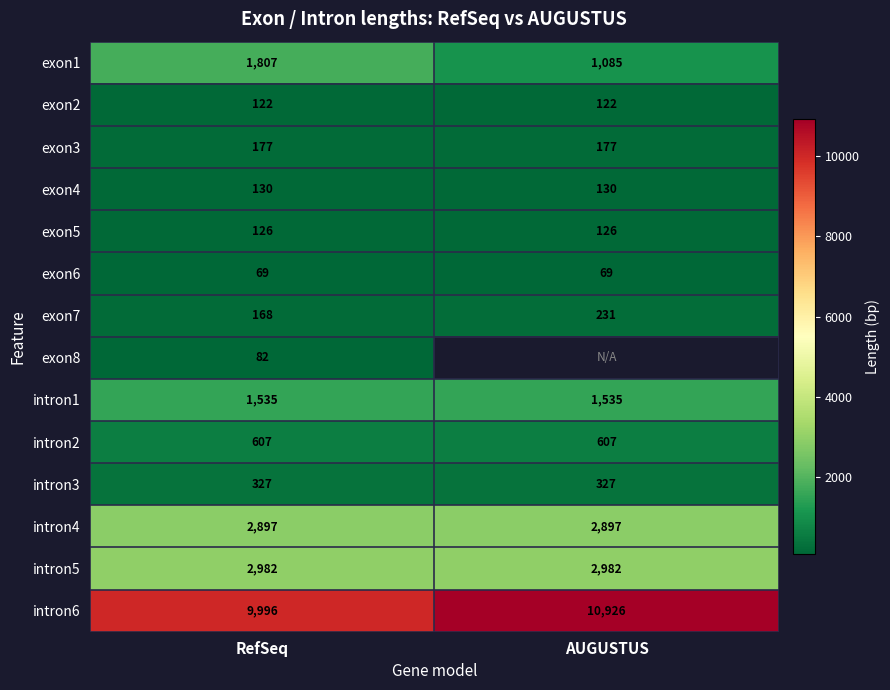

What is the average value of the exon3 series?

177